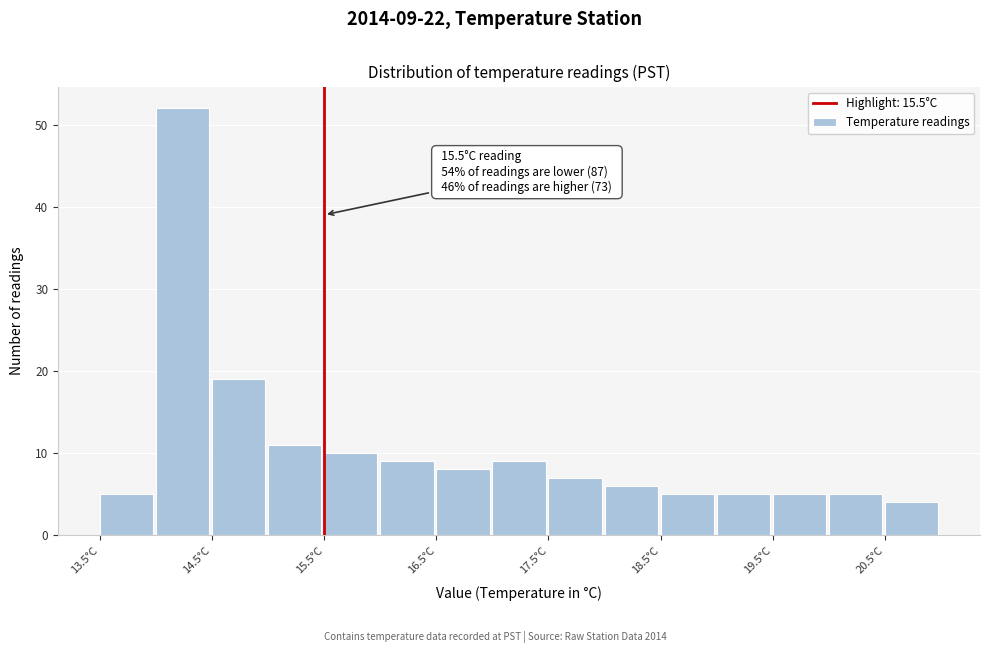

Over which range of the x-axis is the bar tallest?

14.0 to 14.5